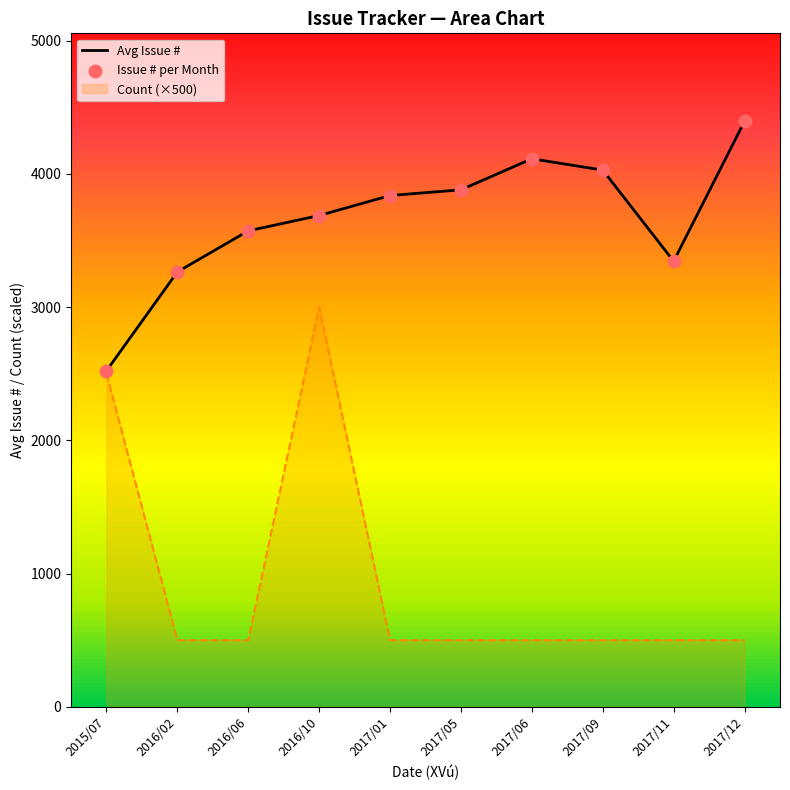

At which category is the sum across all series the highest?

2017/12